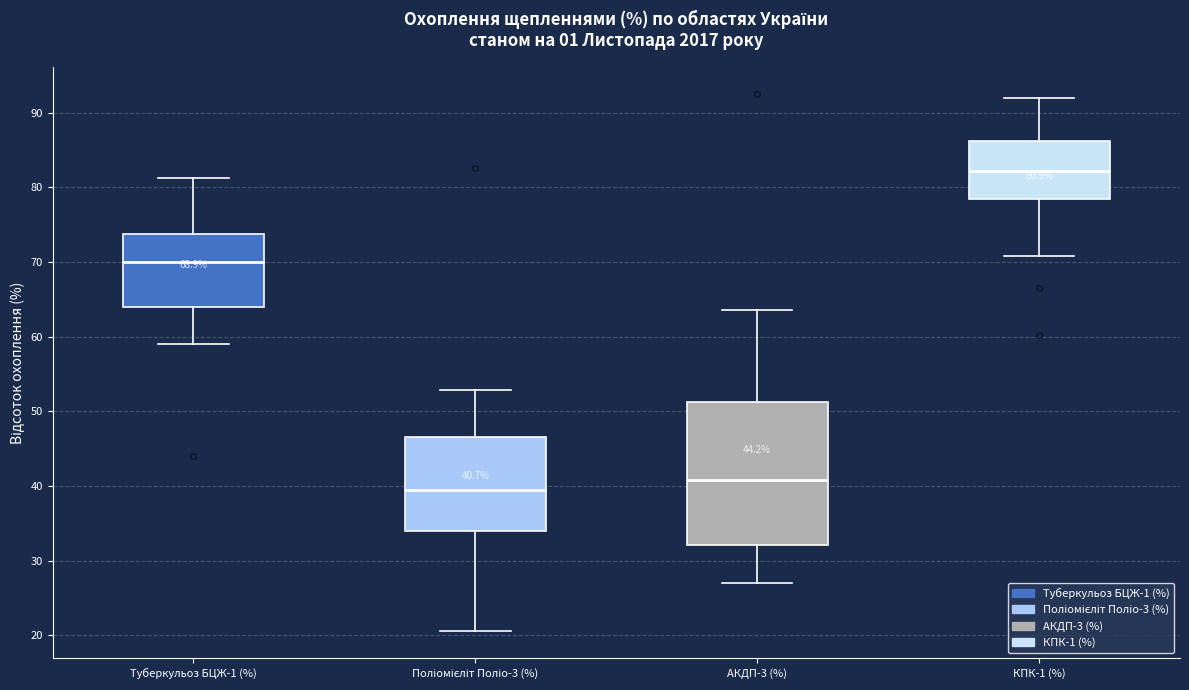

Comparing the boxes themselves (not the whiskers), which one is the tallest?

АКДП-3 (%)